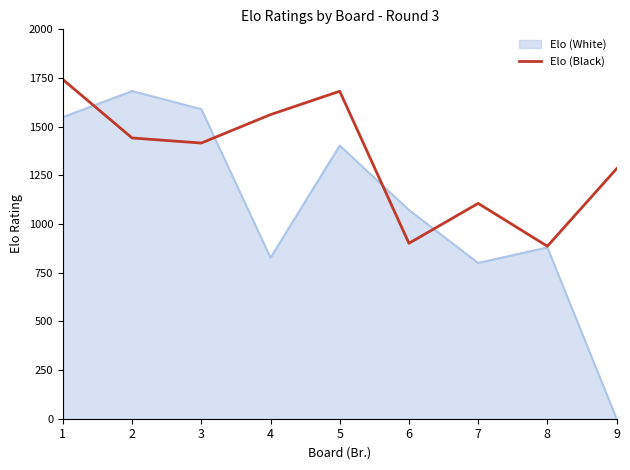

Is the value of Elo (Black) at 6 greater than the value of Elo (White) at 5?

No